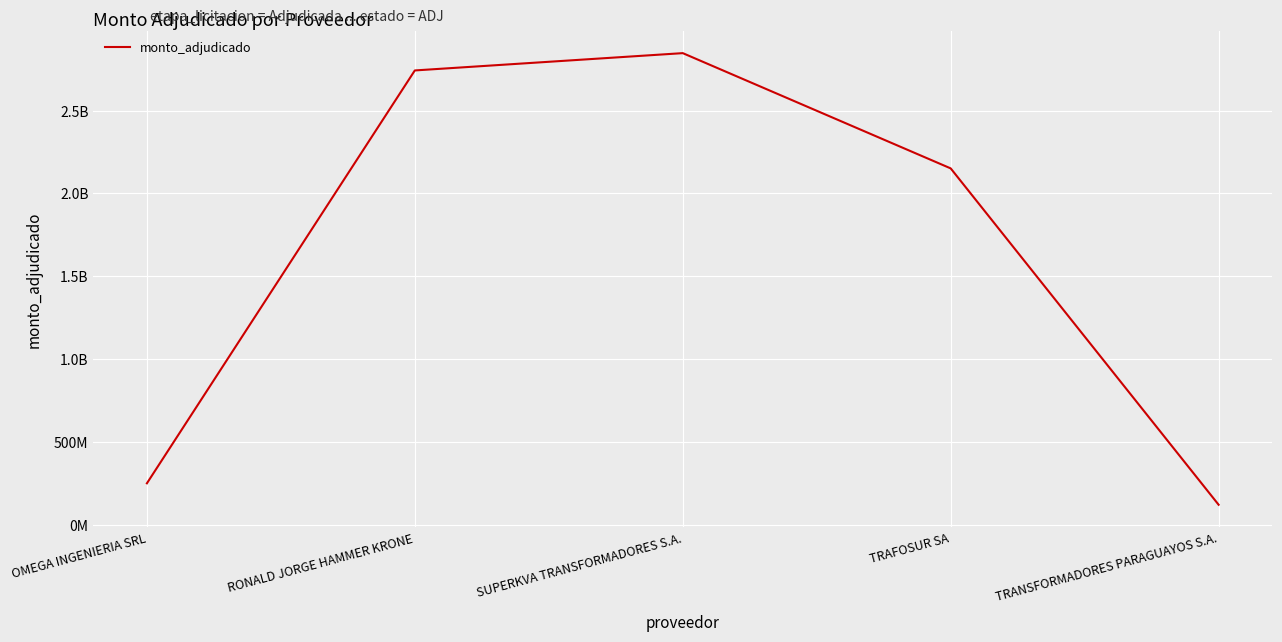

Which label corresponds to the largest value in the chart?

SUPERKVA TRANSFORMADORES S.A.